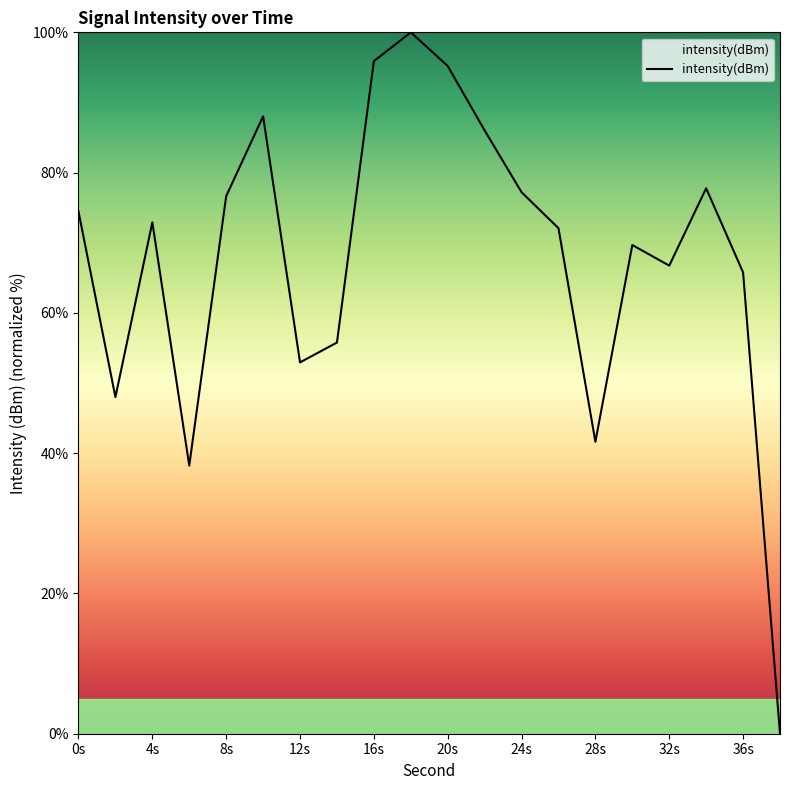

What is the maximum value shown in the chart?

100.0